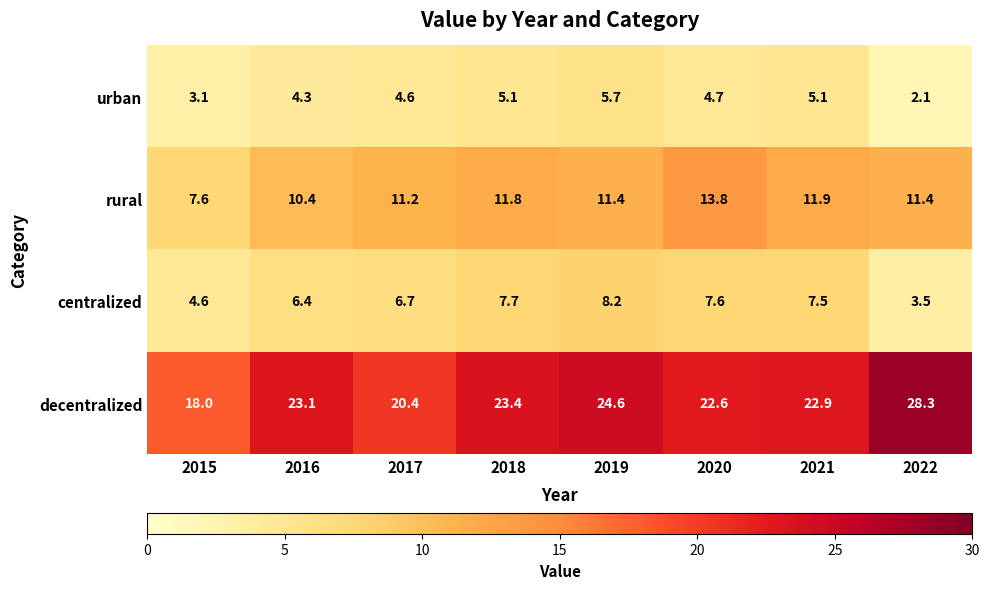

What is the difference between the urban values at 2017 and 2015?

1.5